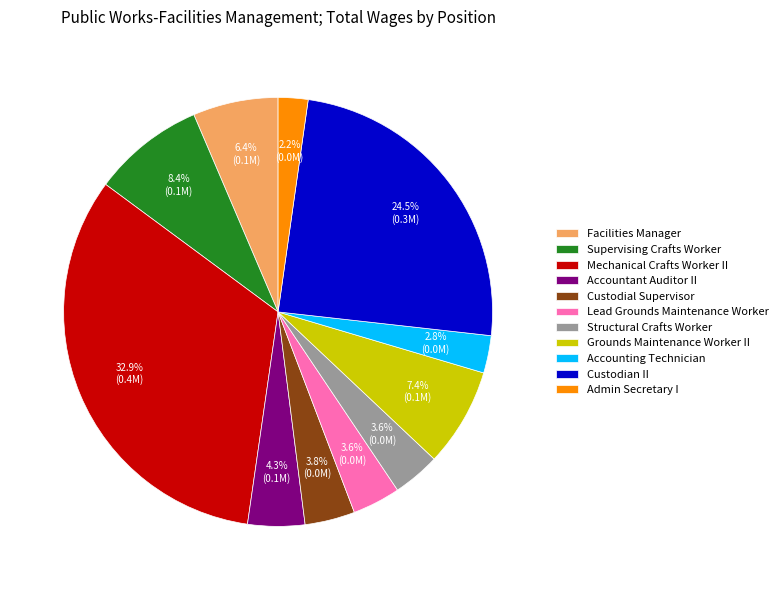

Is there any slice that represents more than half of the pie?

No